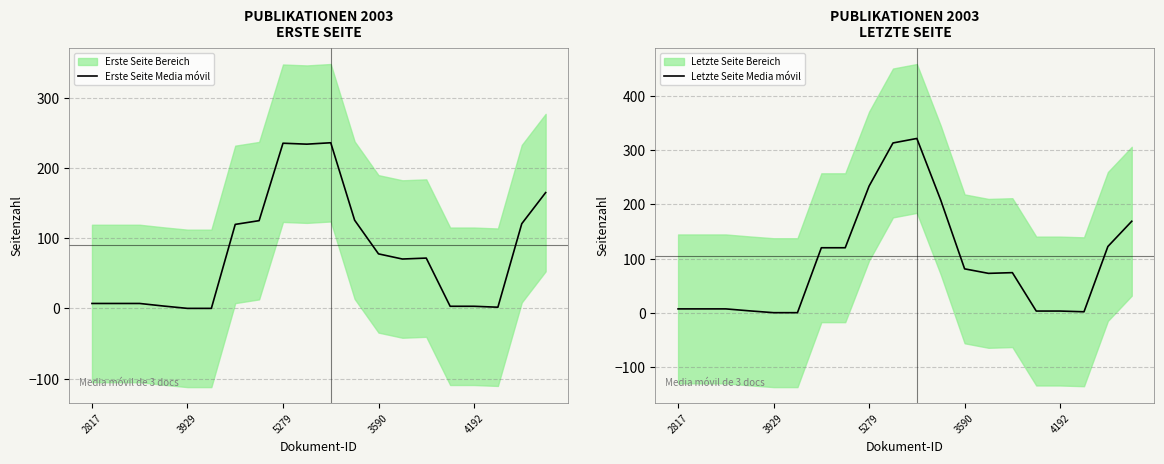

At which category does Letzte Seite Media móvil reach its first local peak?

10